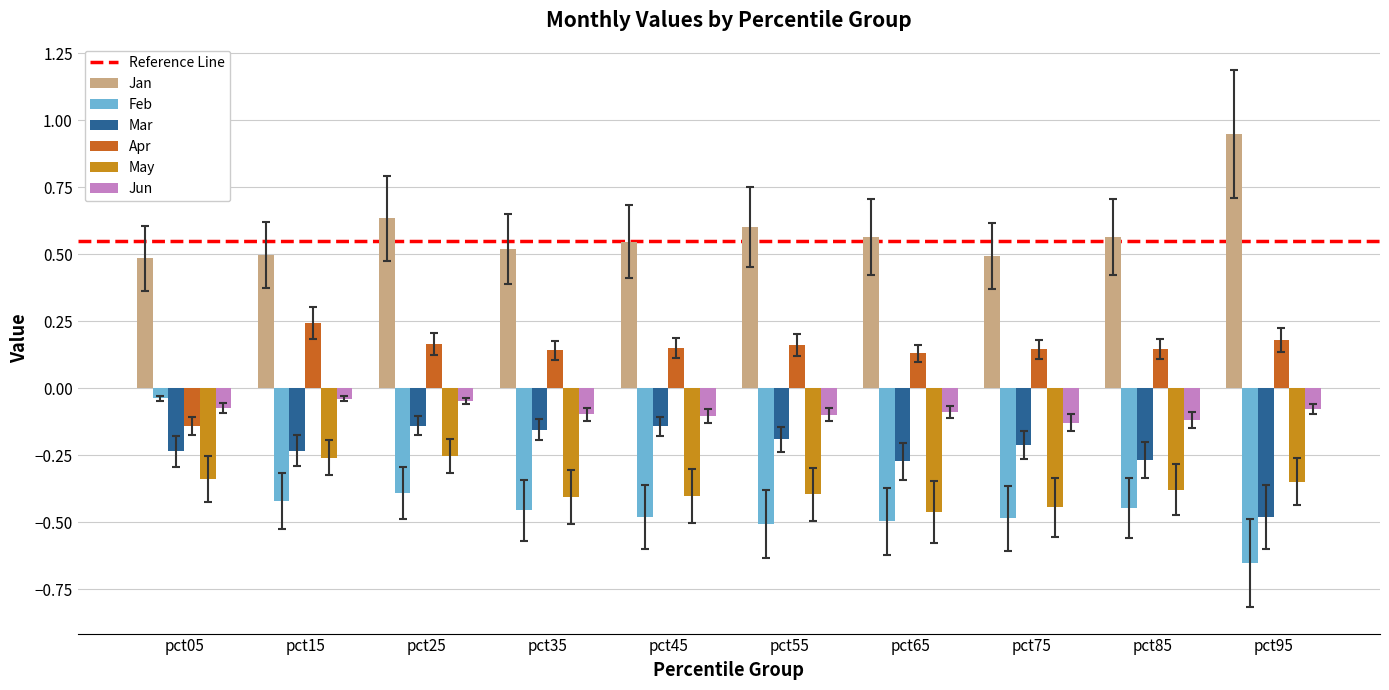

Which category has the lowest value across all series?

pct95